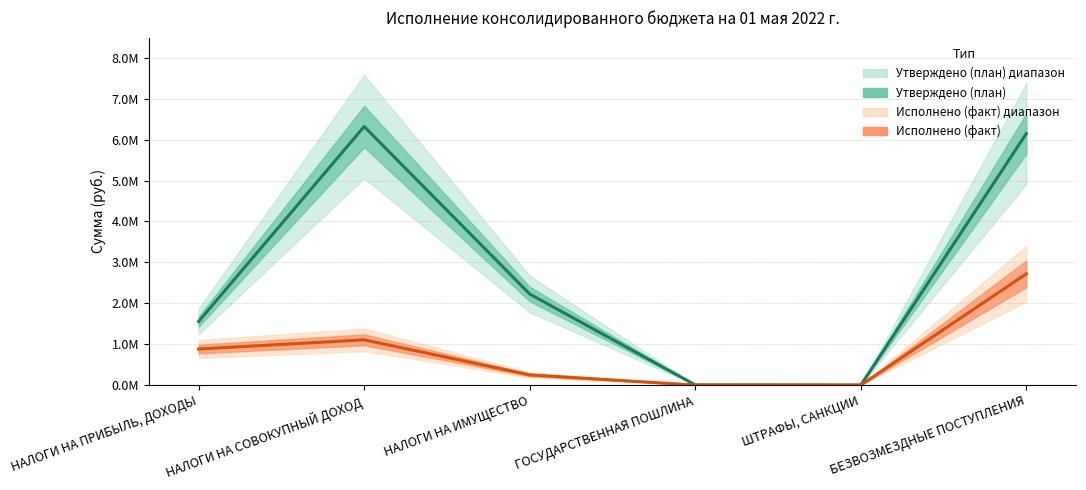

Where is Утверждено (план) nearest to the value 3160000?

НАЛОГИ НА ИМУЩЕСТВО